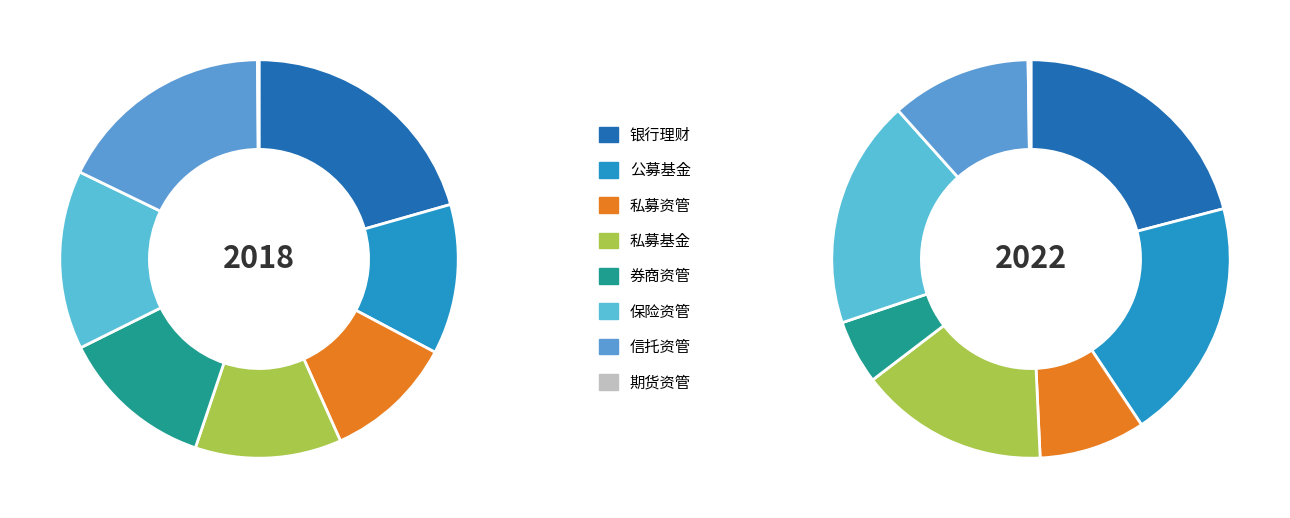

How many segments does this pie chart have?

8